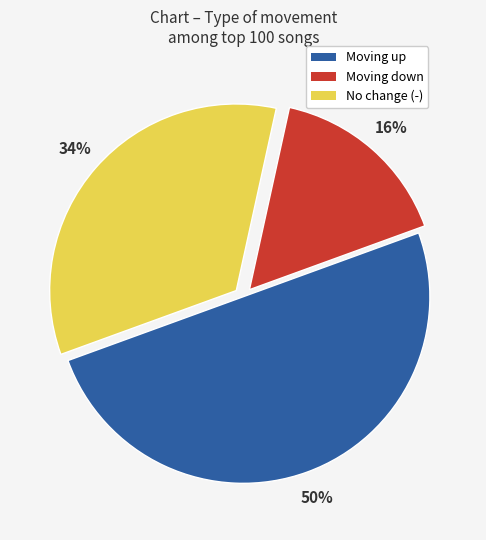

To the nearest percent, what is the difference between the largest and smallest slice percentages?

34%